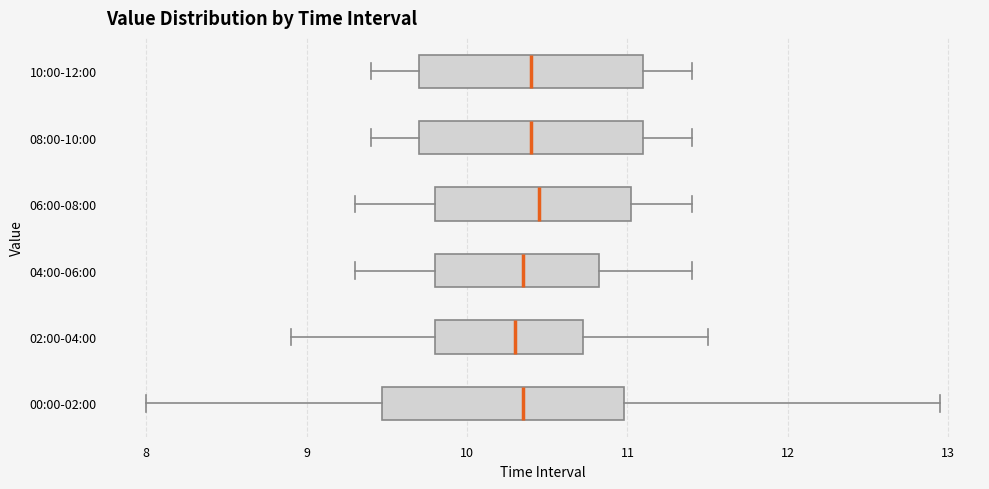

Where does the median line of the box for 00:00-02:00 sit on the x-axis? The values are not printed on the chart, so give them approximately, as read against the axis.

10.4